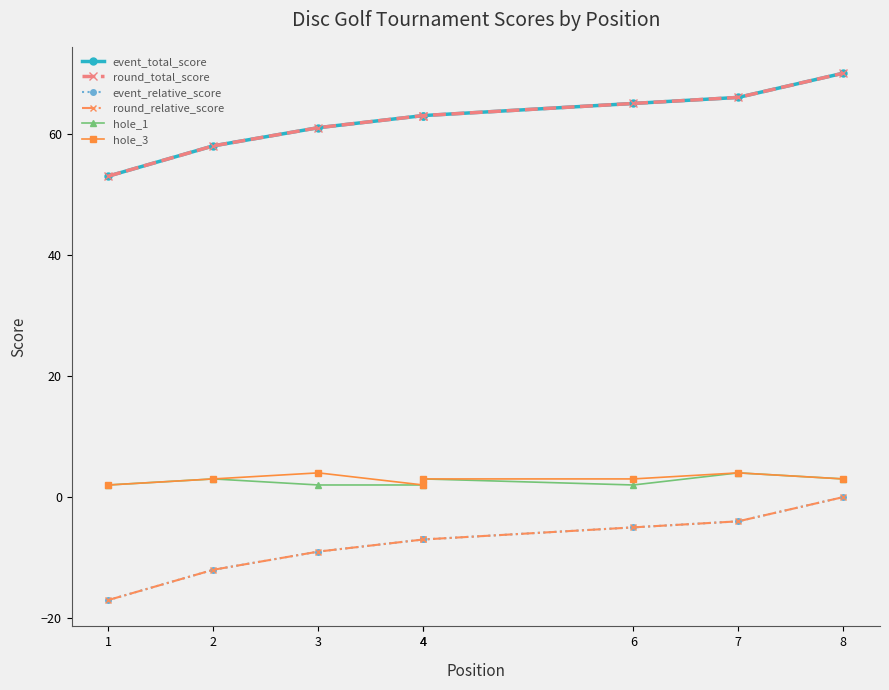

What is the approximate value of event_total_score at 8?

70